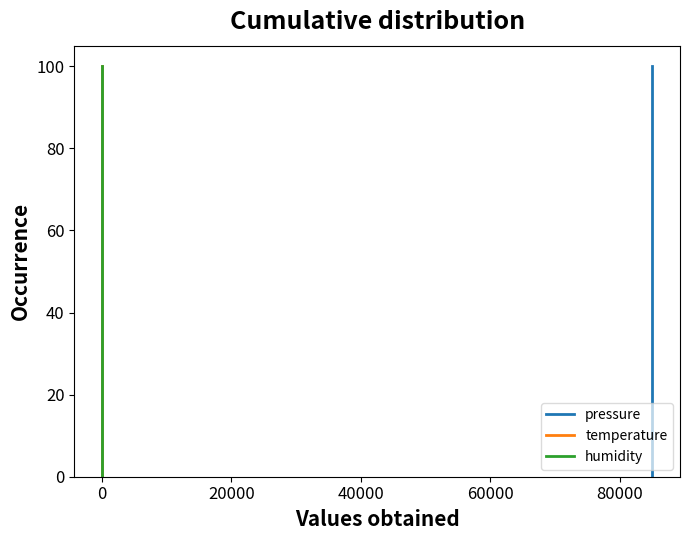

What is the maximum value for pressure?

100.0